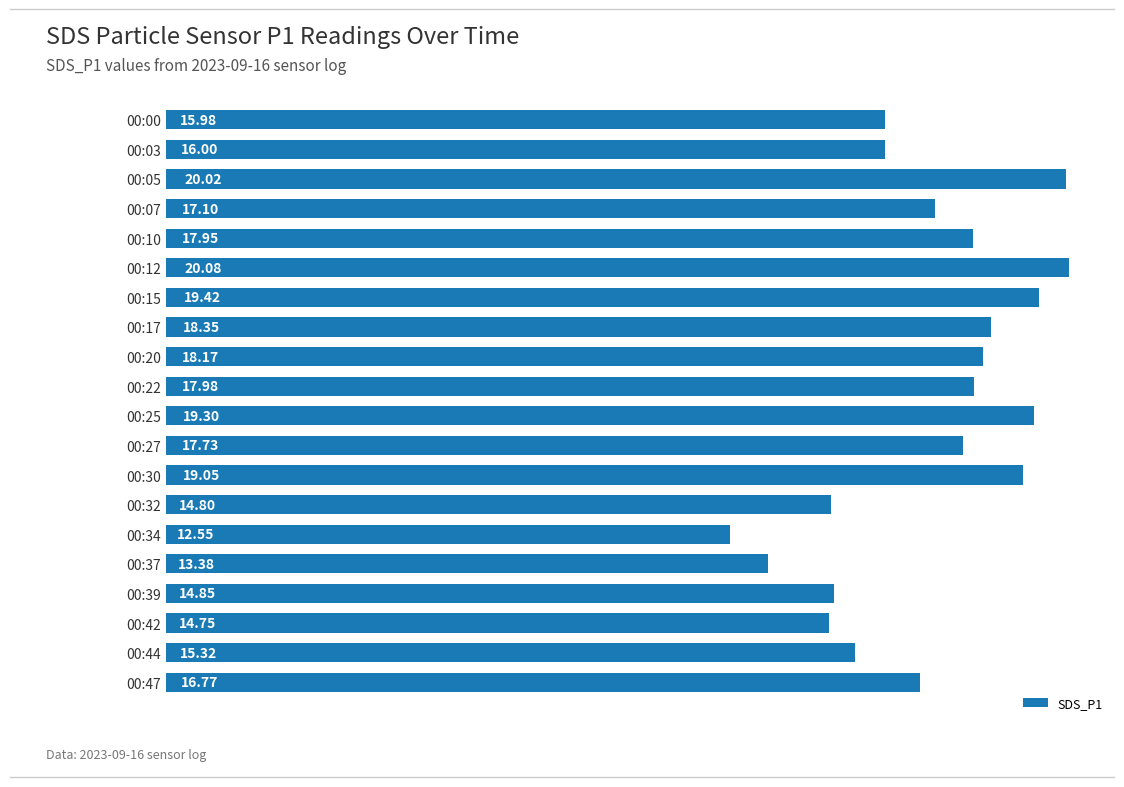

At which category does the chart reach its peak across all series?

00:12